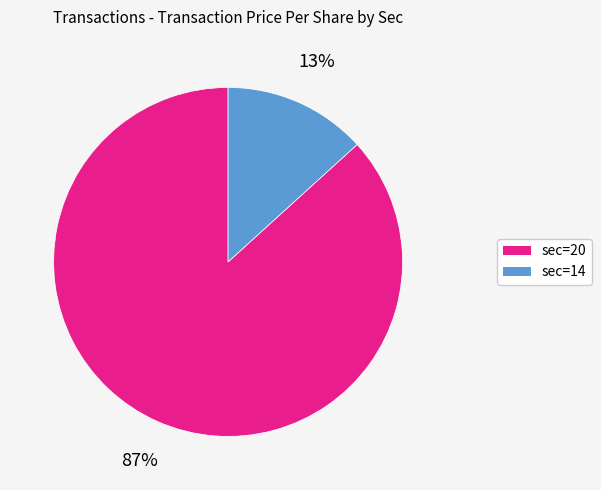

Count the number of slices in the pie.

2